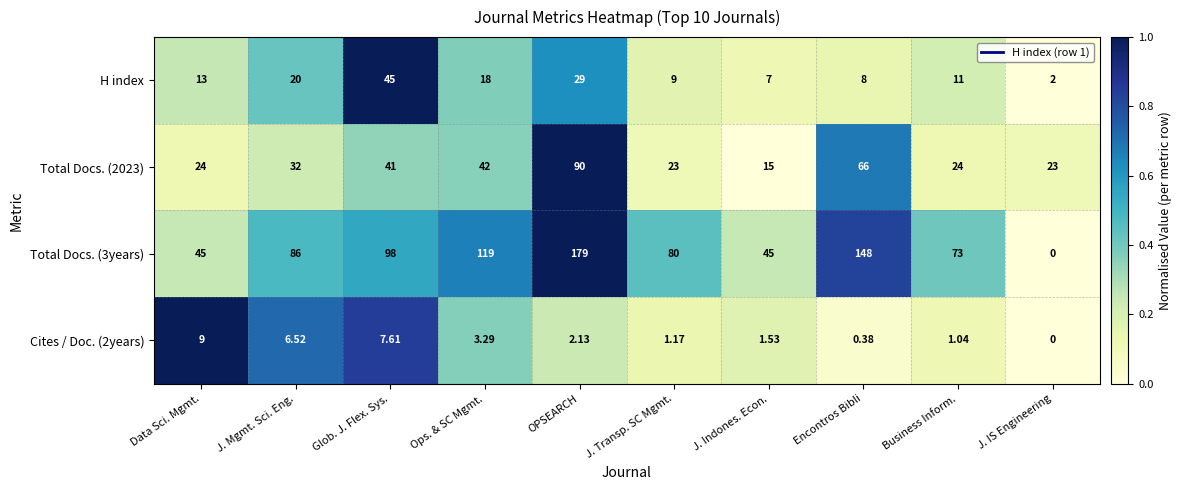

Which category has the highest value in the Total Docs. (2023) series?

OPSEARCH